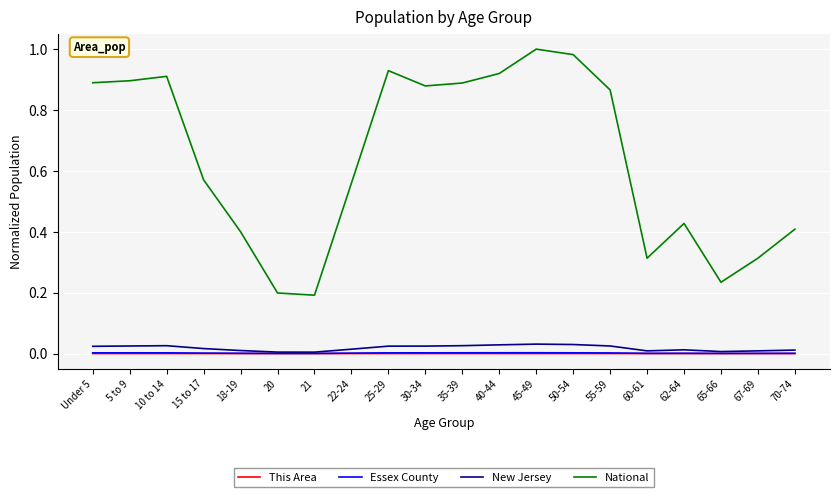

Is it true that New Jersey equals 0.0 at 60-61?

True